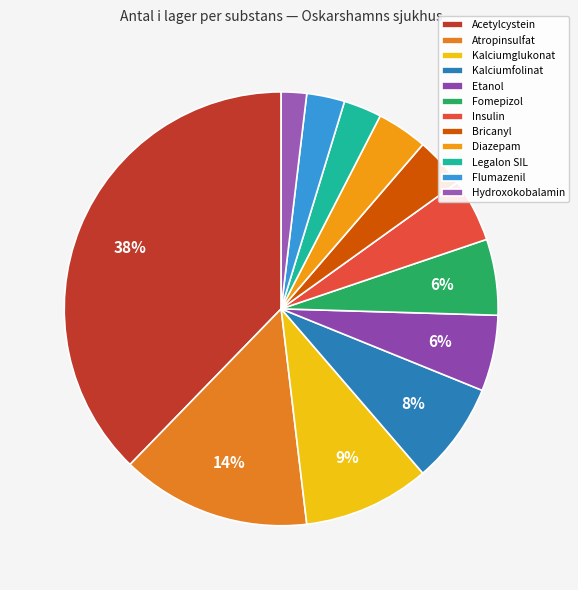

Count the number of slices in the pie.

12